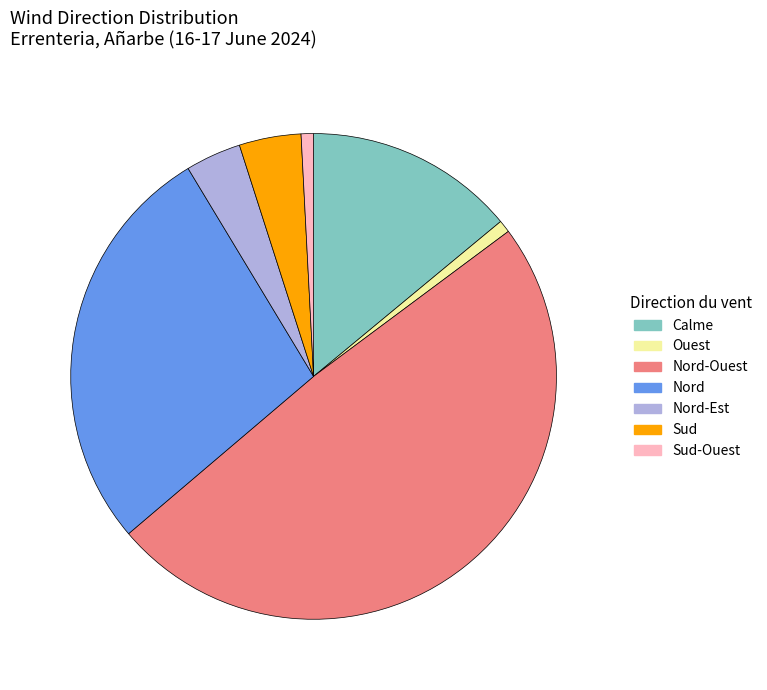

Which category has the biggest portion of the pie?

Nord-Ouest